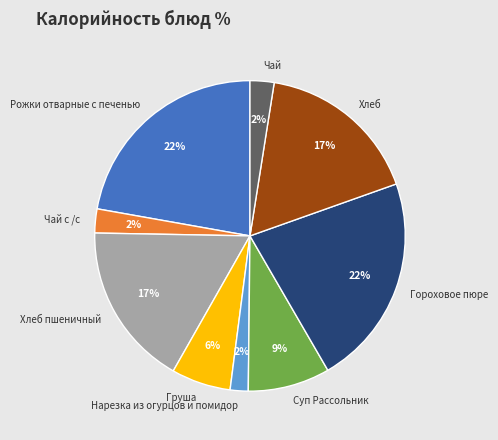

How many slices are in this pie chart?

9